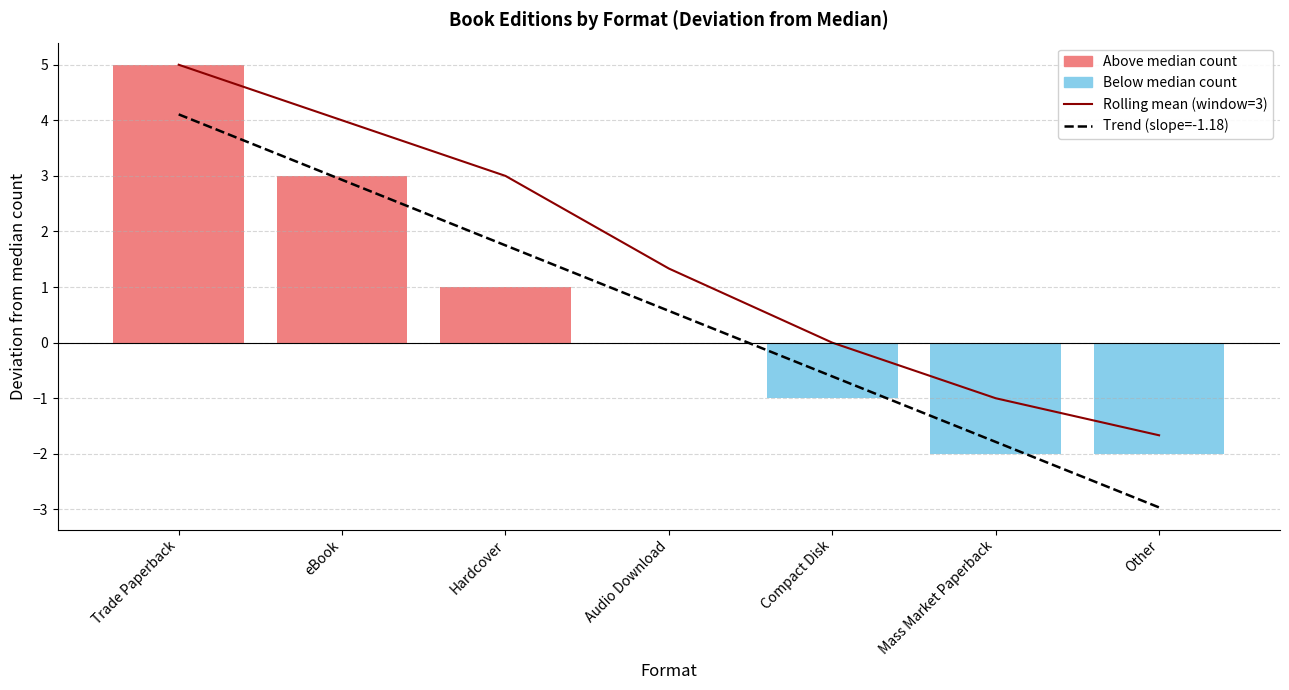

List the labels in order of Rolling mean (window=3) value, smallest first.

Other, Mass Market Paperback, Compact Disk, Audio Download, Hardcover, eBook, Trade Paperback